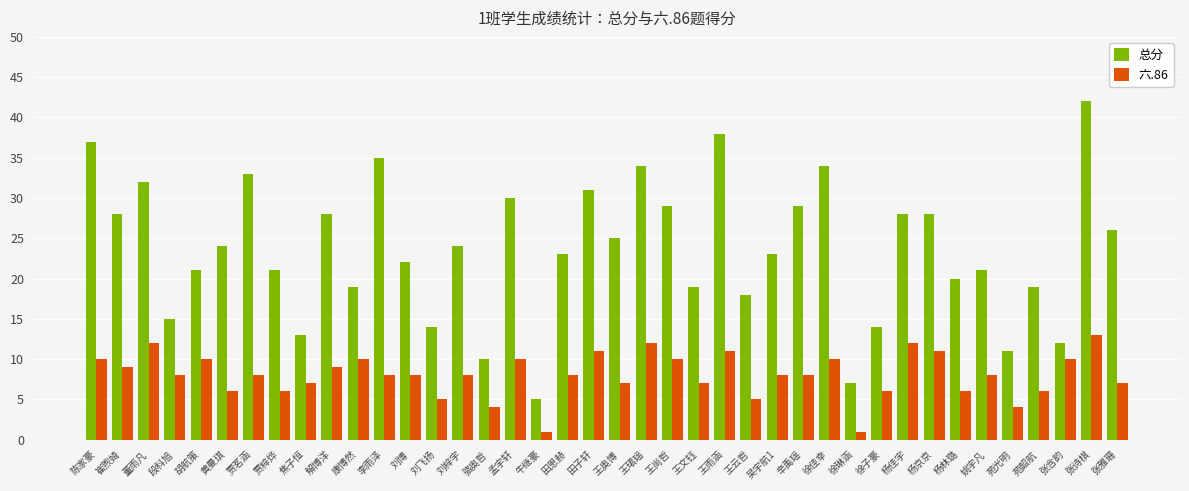

At which label does 六.86 reach its peak?

张诗棋